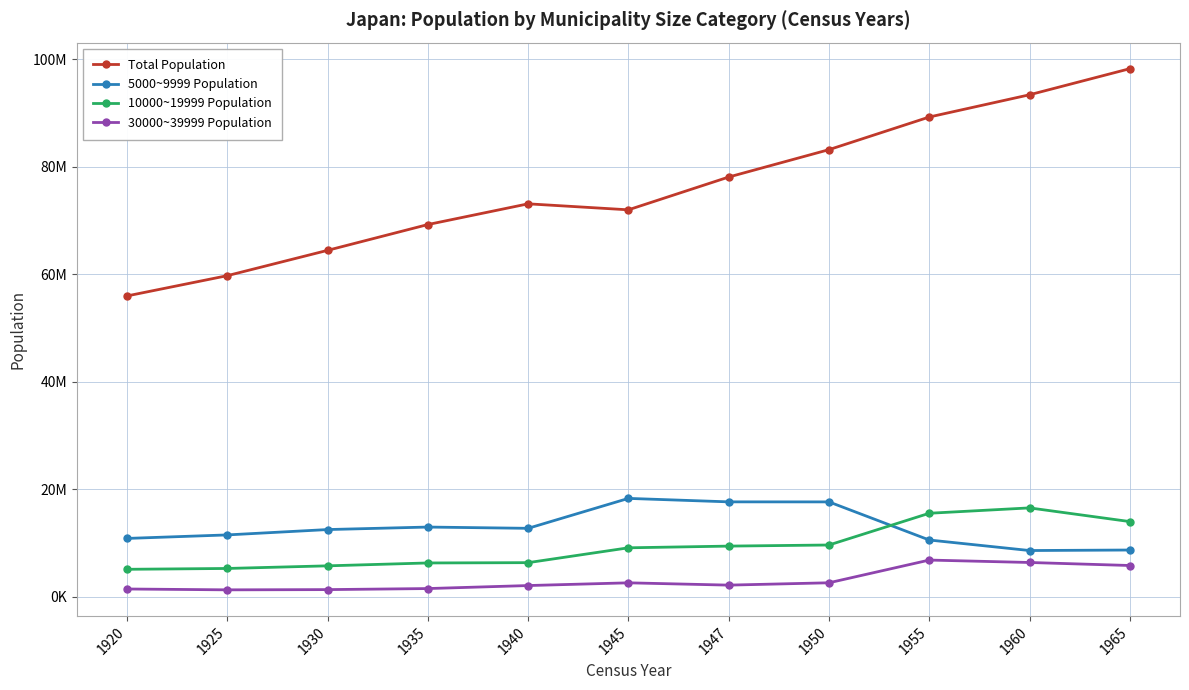

What is the minimum value for 5000~9999 Population?

8567750